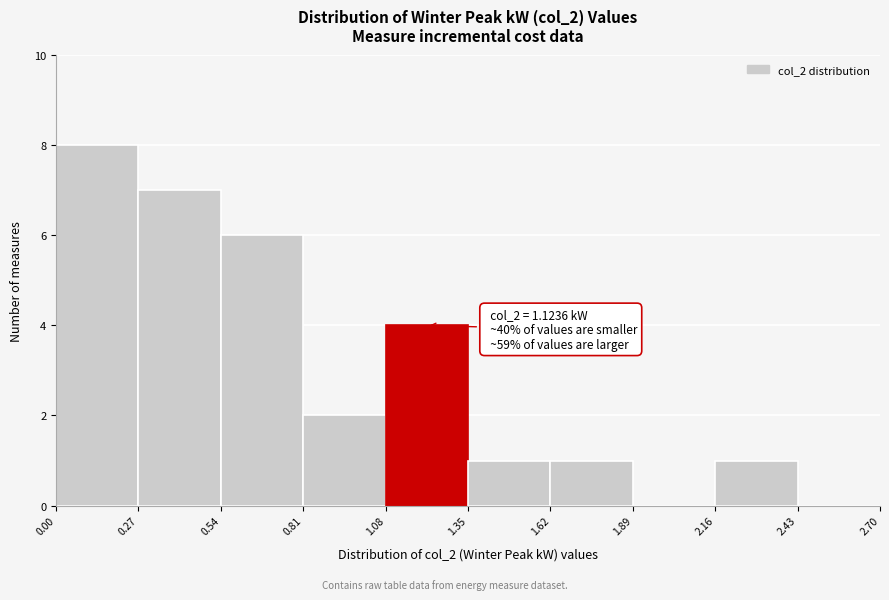

Which range on the x-axis has the tallest bar?

0.00 to 0.27